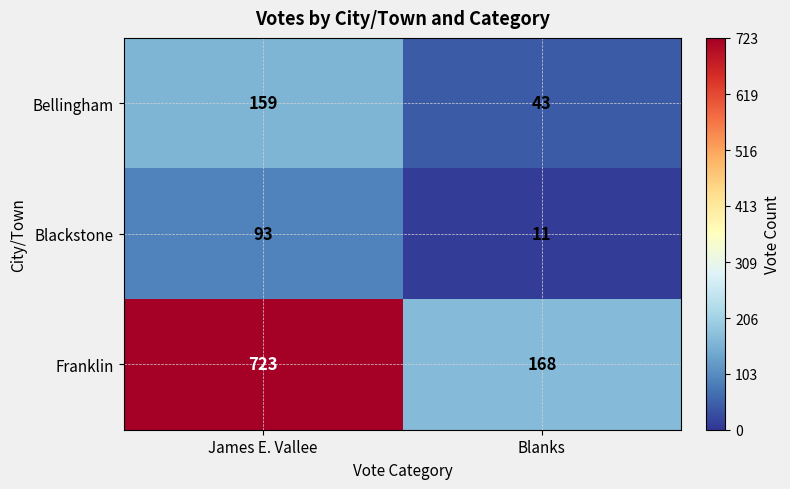

How many categories are shown in the chart?

2